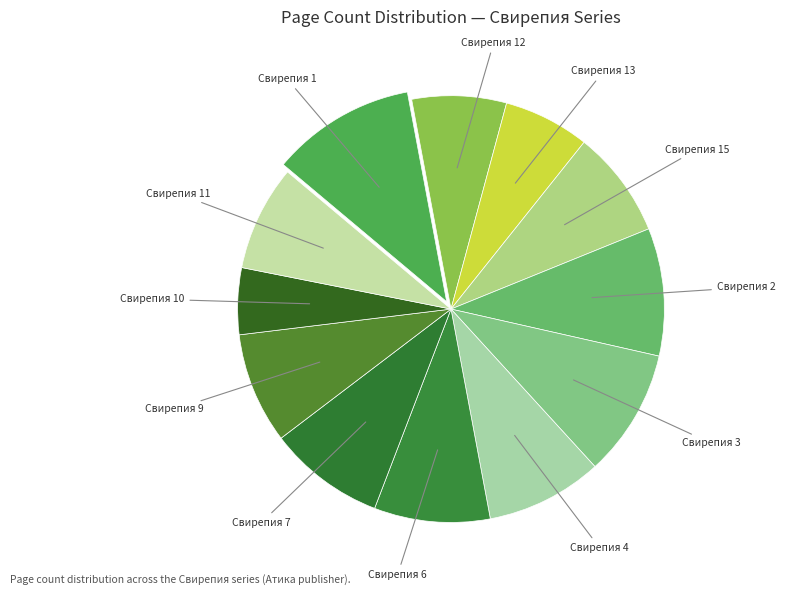

Count the number of slices in the pie.

12